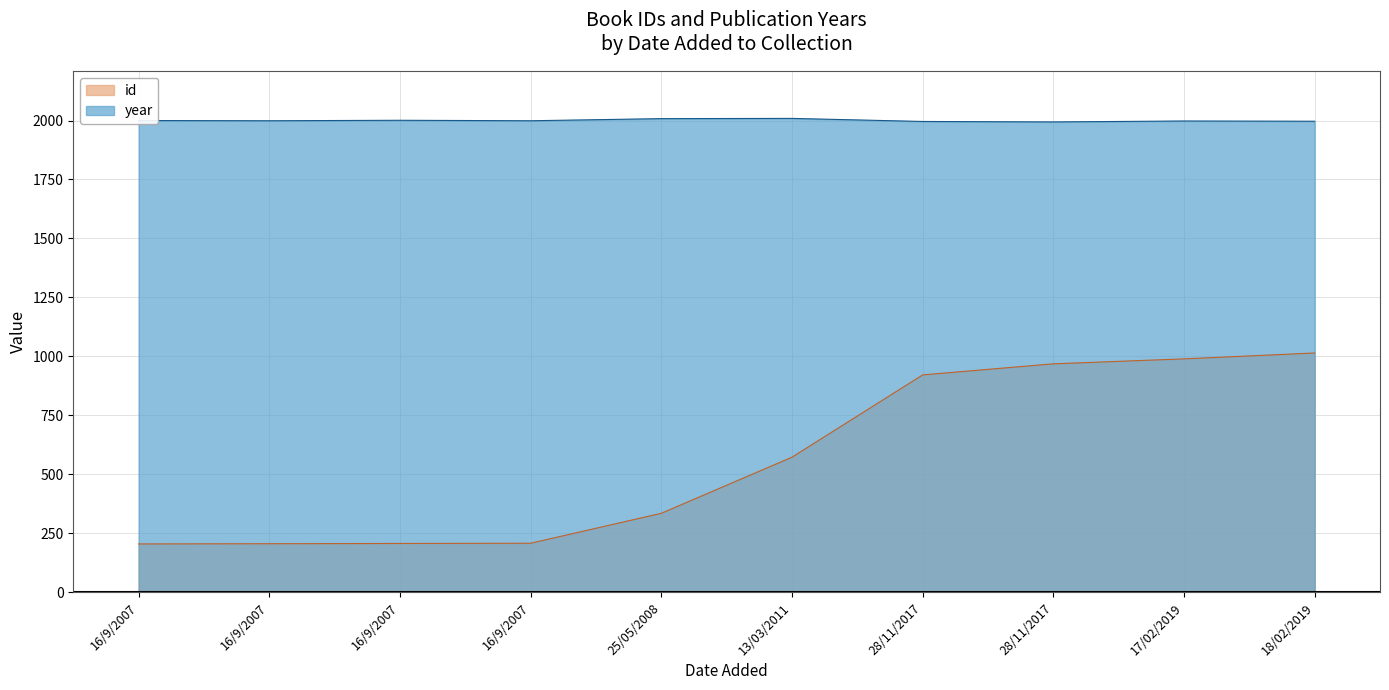

What is the difference between the year values at 17/02/2019 and 16/9/2007?

1